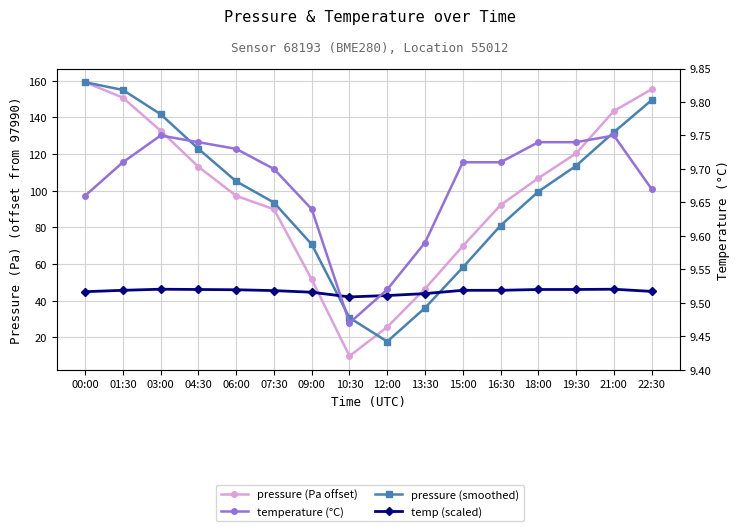

What is the smallest value displayed?

9.5